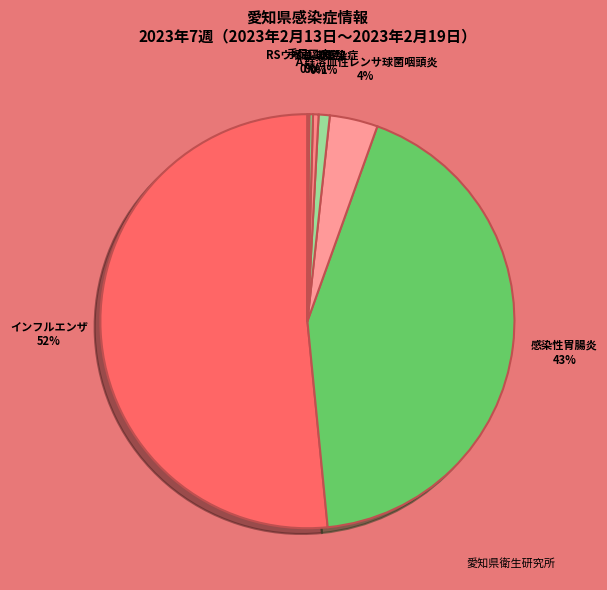

Between Ａ群溶血性レンサ球菌咽頭炎 and インフルエンザ, which is larger?

インフルエンザ